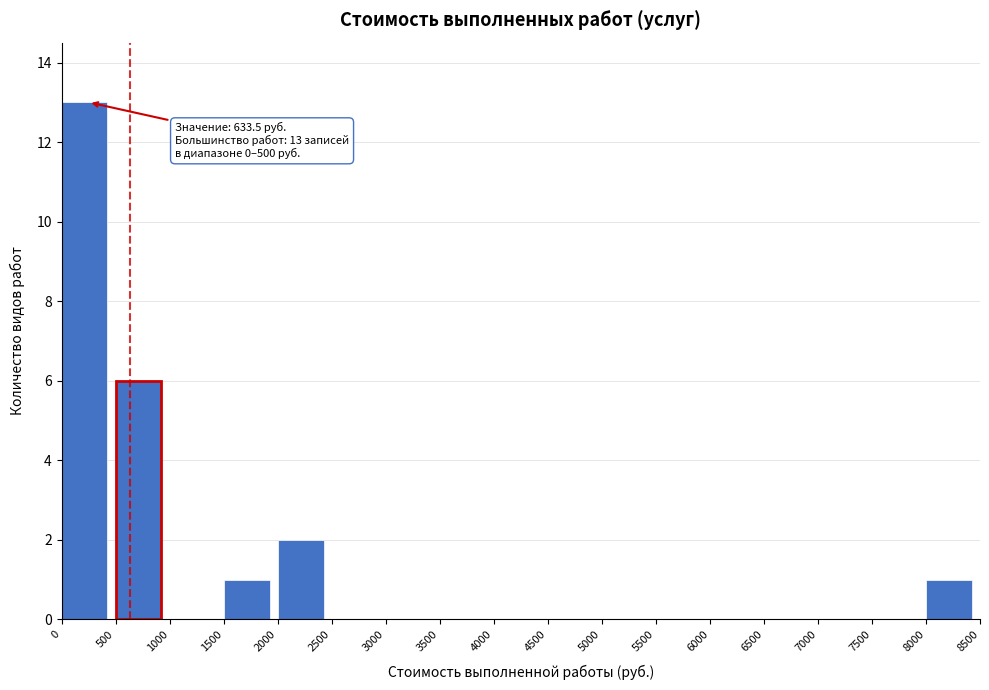

Which range on the x-axis has the tallest bar?

0 to 500